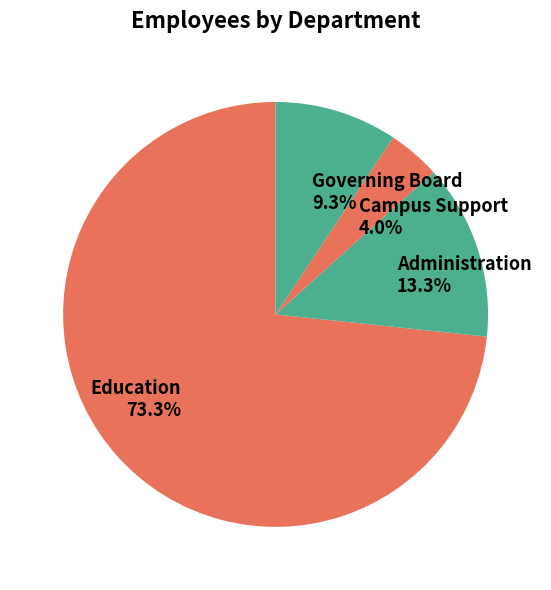

The Governing Board slice represents 2% of the pie. True or false?

False